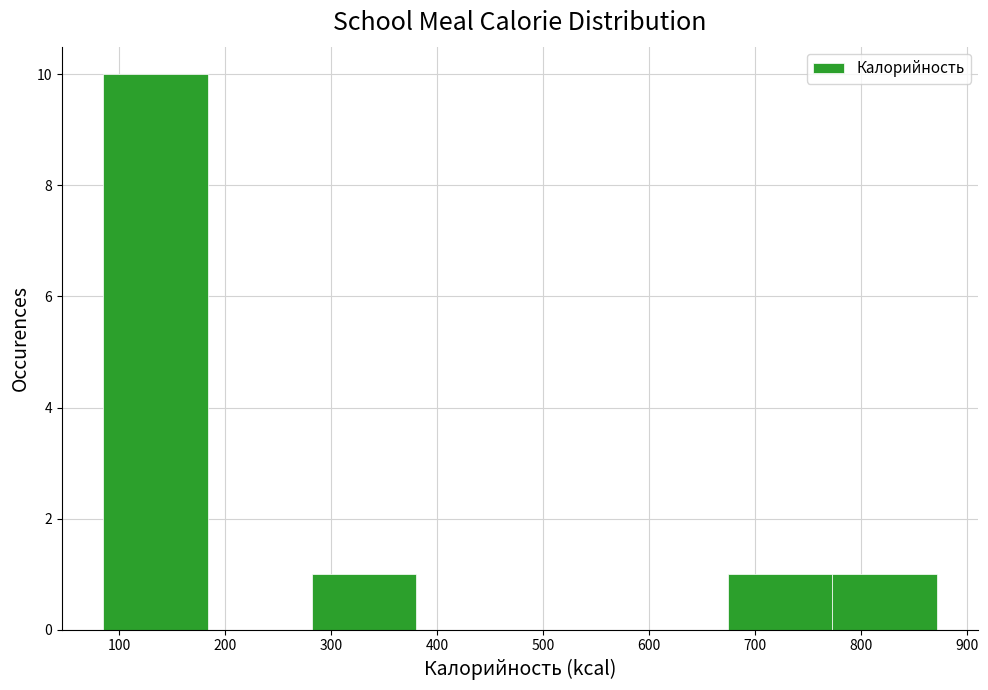

Reading left to right, transcribe this chart: for each bar, give the range it covers on the x-axis and its height. Neither the bar edges nor the heights are printed on the chart, so give them approximately, as read against the axes.

90 to 180: 10
180 to 280: 0
280 to 380: 1
380 to 480: 0
480 to 580: 0
580 to 680: 0
680 to 770: 1
770 to 870: 1